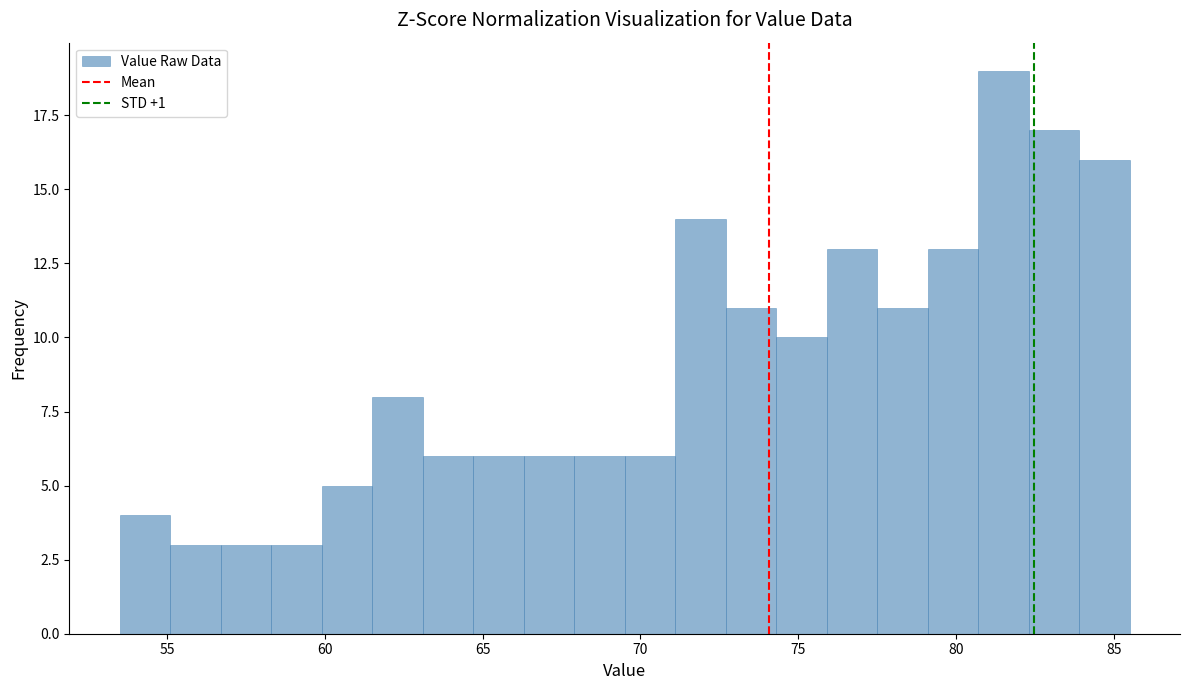

Around what value on the x-axis is the tallest bar? Give the approximate position of its centre, as read against the axis.

81.5